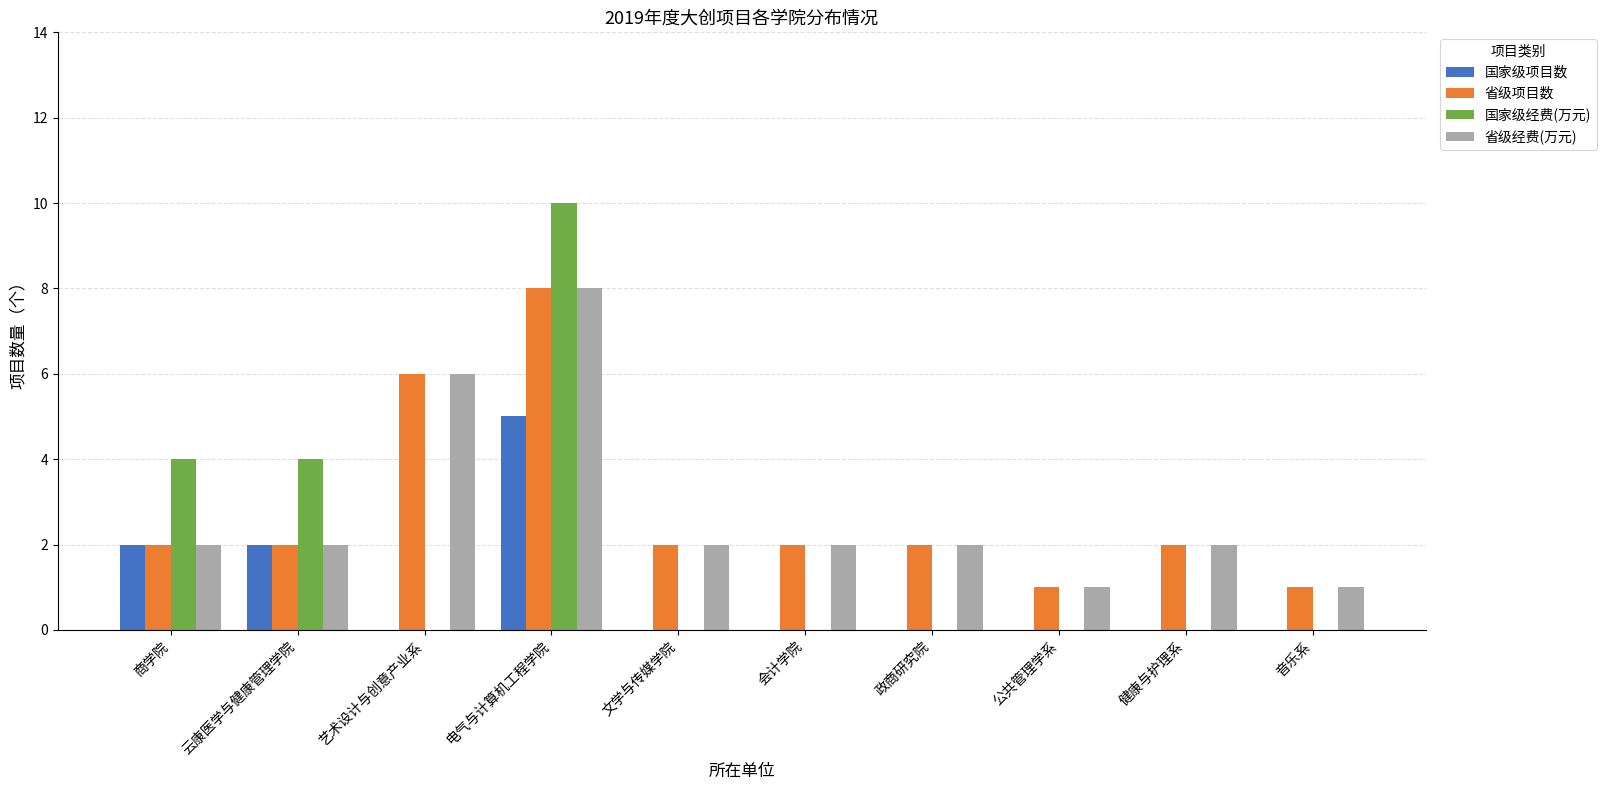

Between 商学院 and 会计学院, which series saw the biggest shift?

国家级经费(万元)